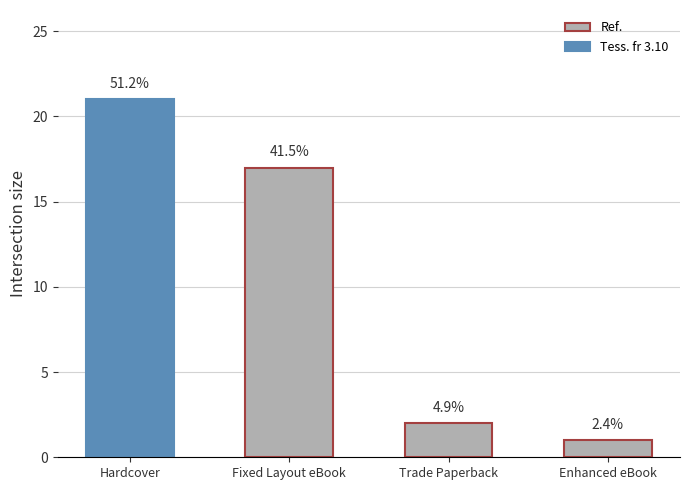

Are the bars grouped side by side (vs. stacked)?

No